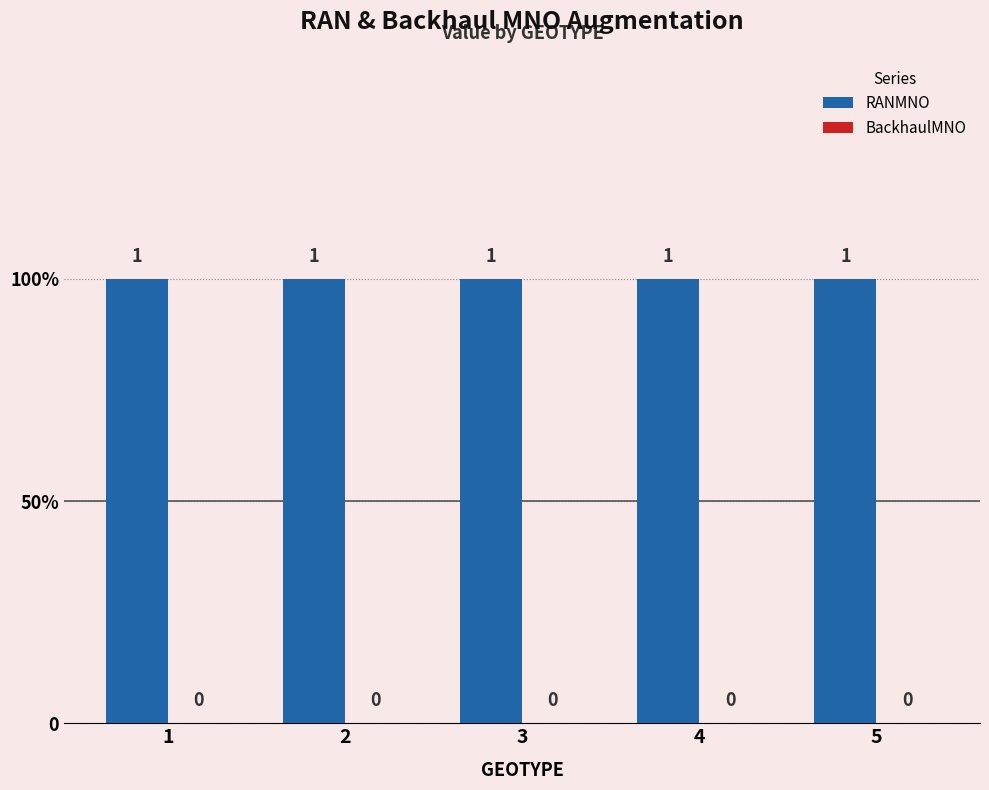

At how many categories does at least one series exceed 0?

5